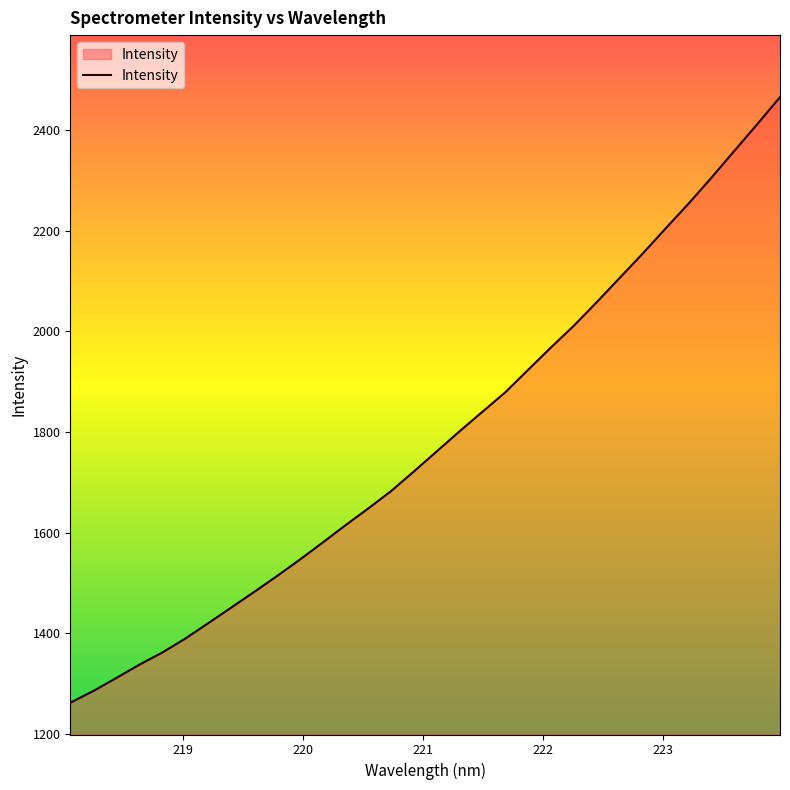

What is the smallest value displayed?

1261.7